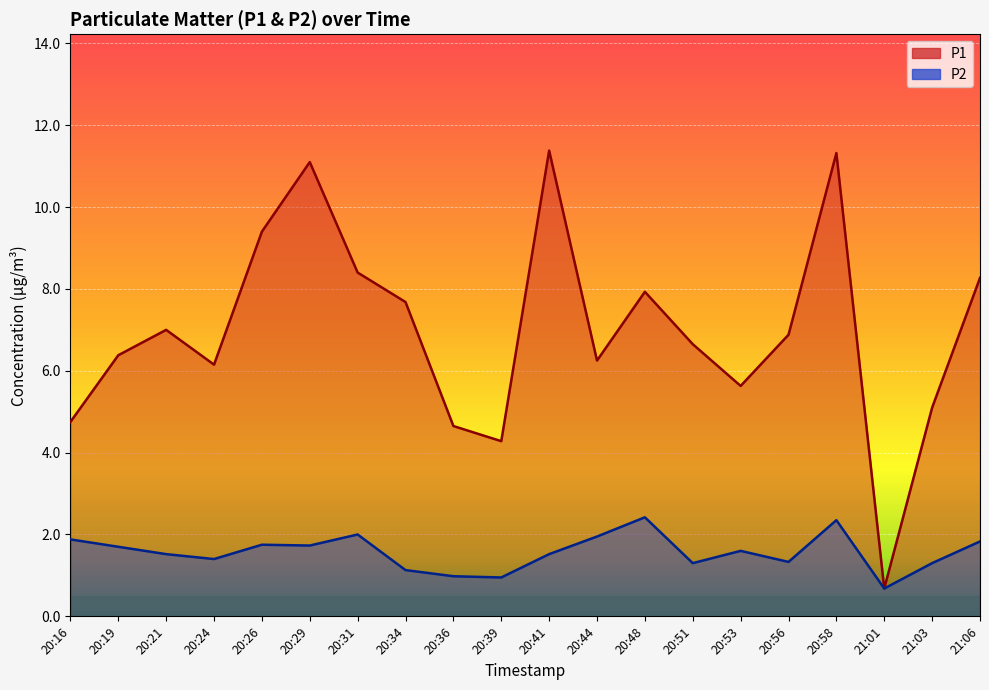

What value does the P2 series have at 20:21?

1.5